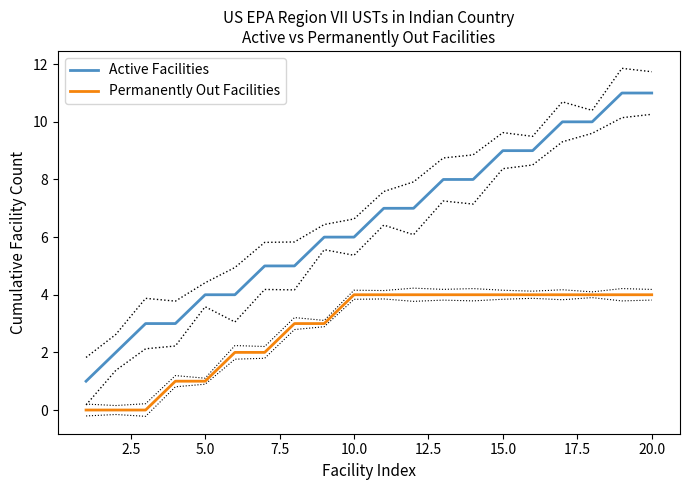

Rank the series by their maximum value, from highest to lowest.

Active Facilities, Permanently Out Facilities